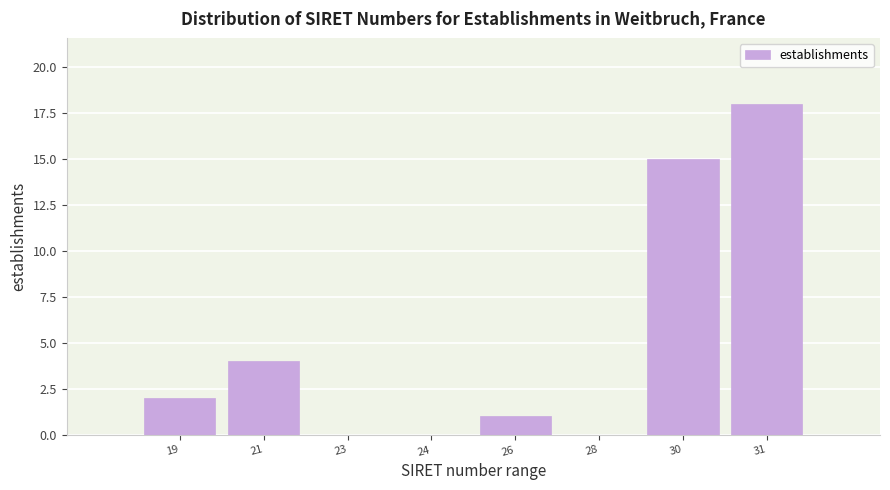

Reading left to right, what are all the values shown in this chart?

19=2	21=4	23=0	24=0	26=1	28=0	30=15	31=18